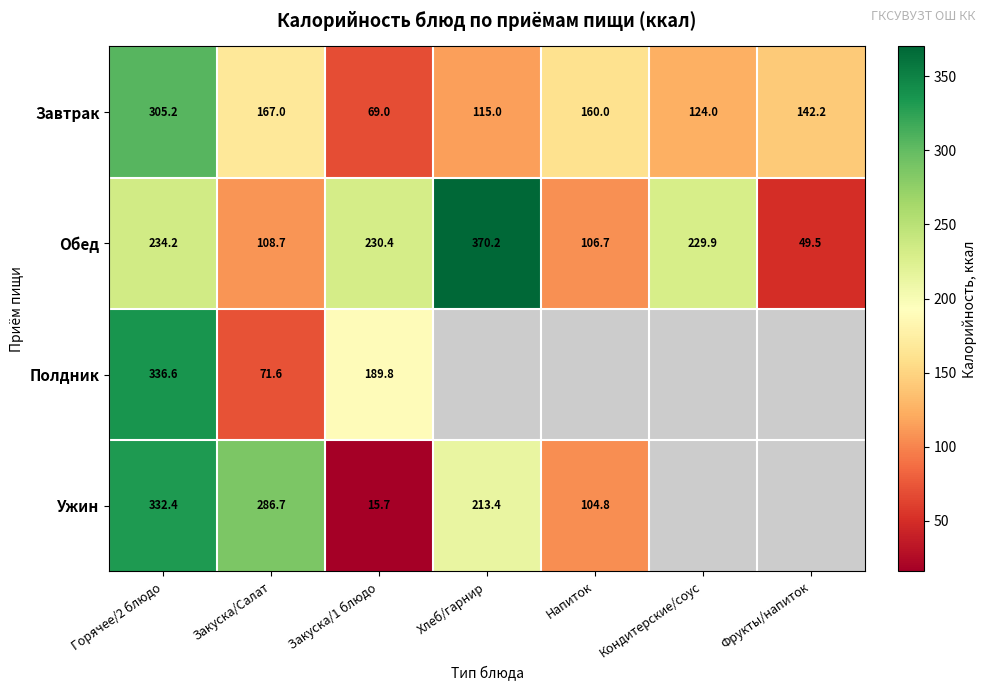

Which has a higher value, Фрукты/напиток or Закуска/Салат?

Закуска/Салат